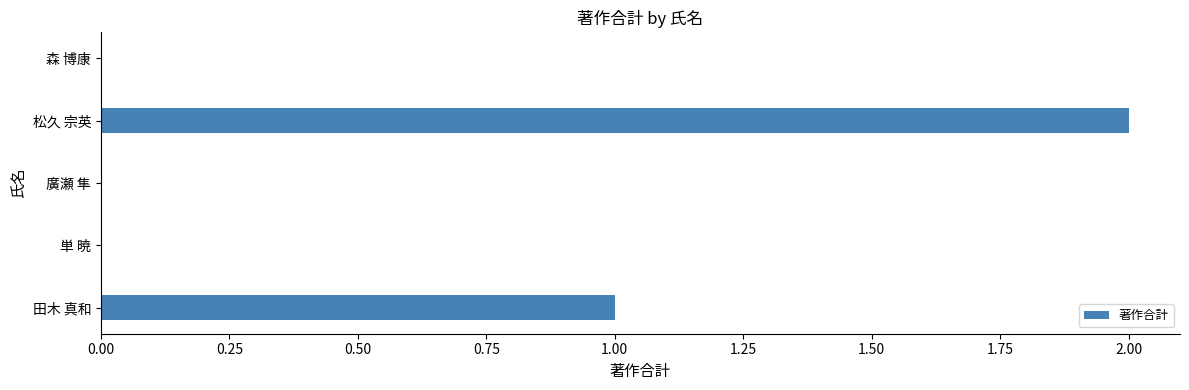

Reading bottom to top, extract all data points from this chart.

田木 真和=1	単 暁=0	廣瀬 隼=0	松久 宗英=2	森 博康=0